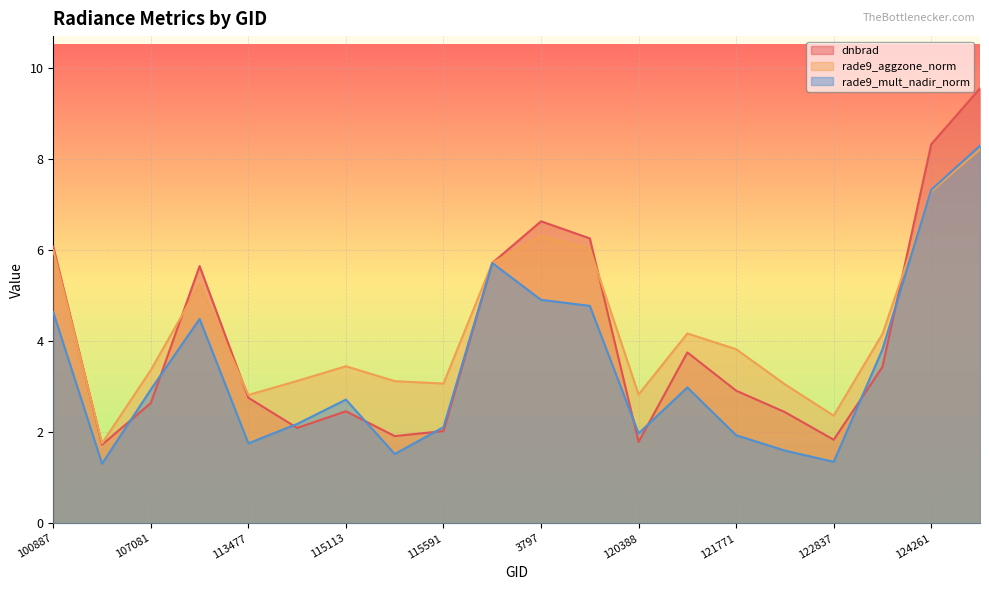

What is the total value across all series at 107081?

9.0